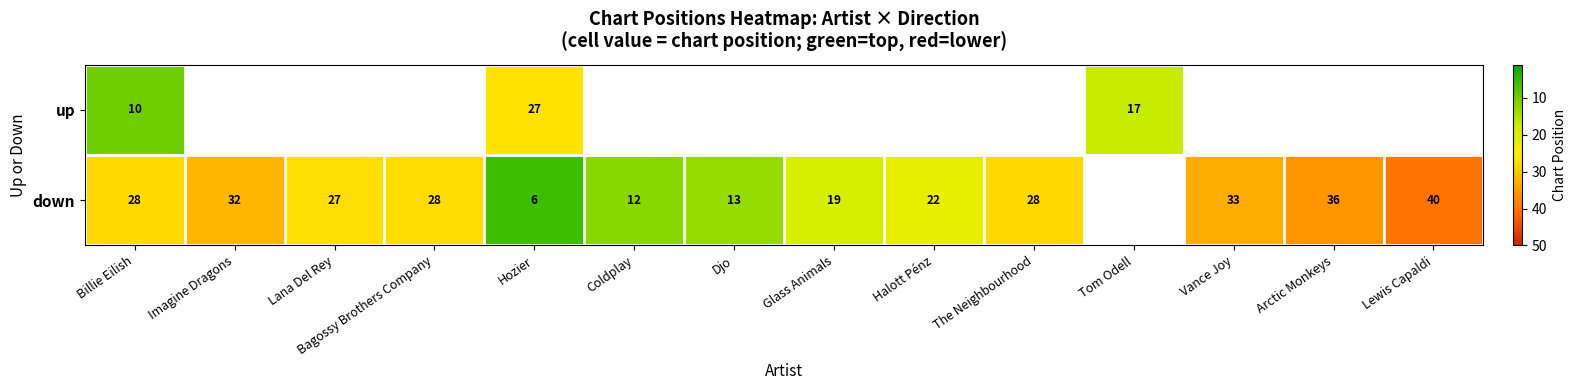

Between Djo and Arctic Monkeys, which series saw the biggest shift?

down